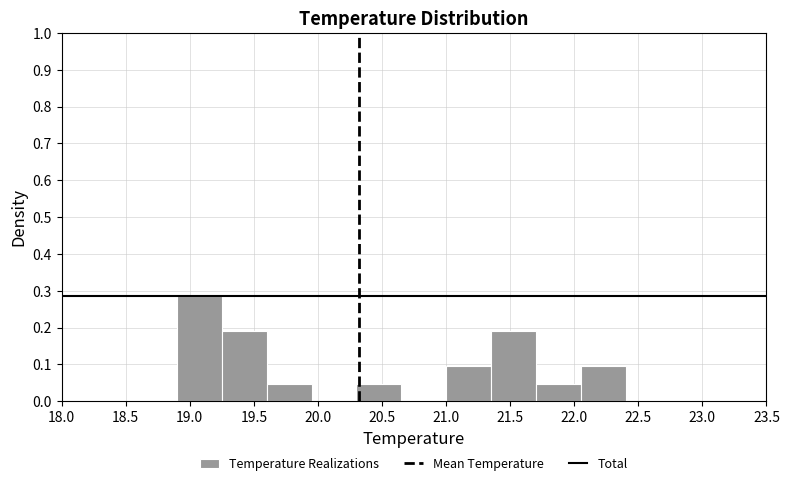

Reading left to right, transcribe this chart: for each bar, give the range it covers on the x-axis and its height. The values are not printed on the chart, so give them approximately, as read against the axis.

18.90 to 19.25: 0.29
19.25 to 19.60: 0.19
19.60 to 19.95: 0.05
19.95 to 20.30: 0
20.30 to 20.65: 0.05
20.65 to 21.00: 0
21.00 to 21.35: 0.10
21.35 to 21.70: 0.19
21.70 to 22.05: 0.05
22.05 to 22.40: 0.10